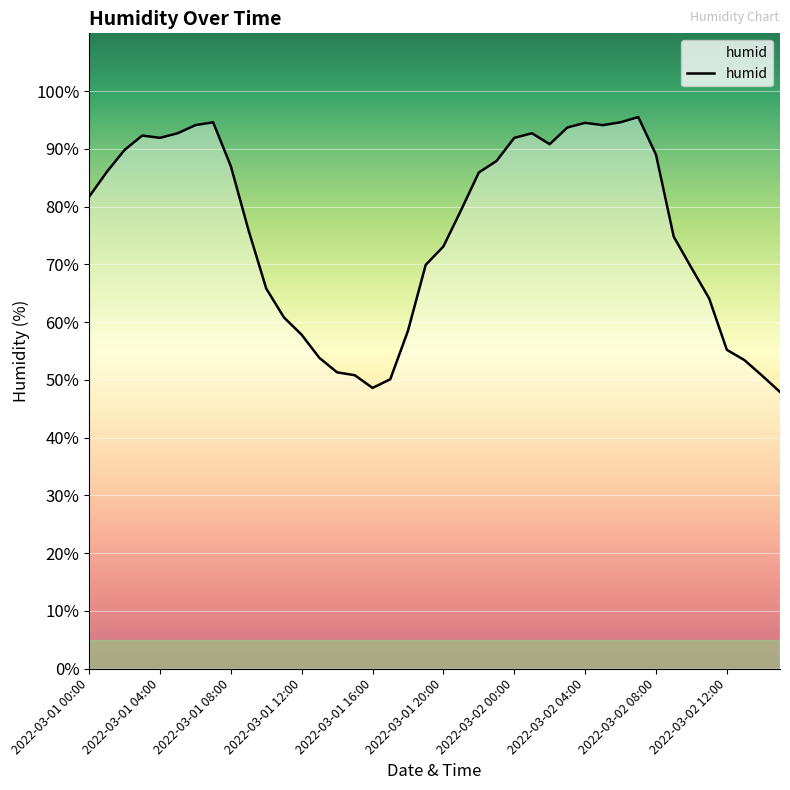

What is the minimum value shown in the chart?

47.9